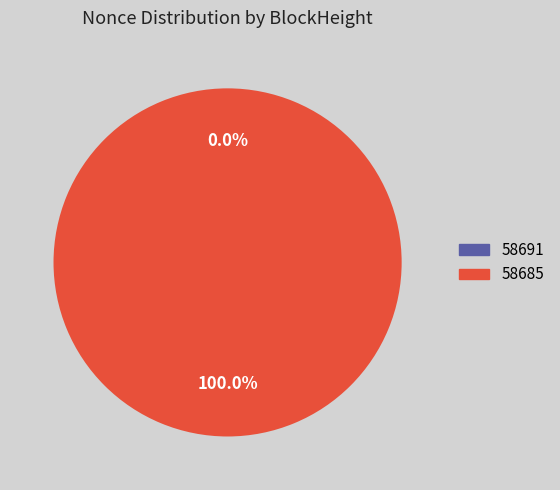

Count the number of slices in the pie.

2